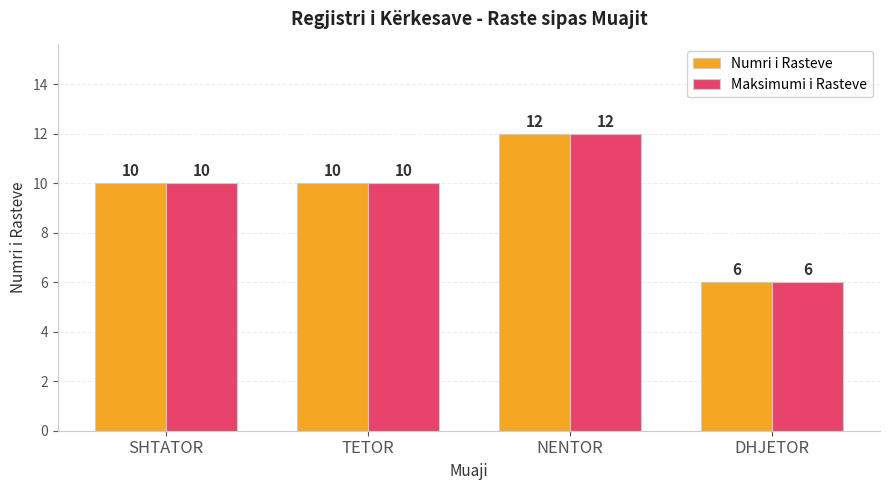

What position from the right is TETOR?

3